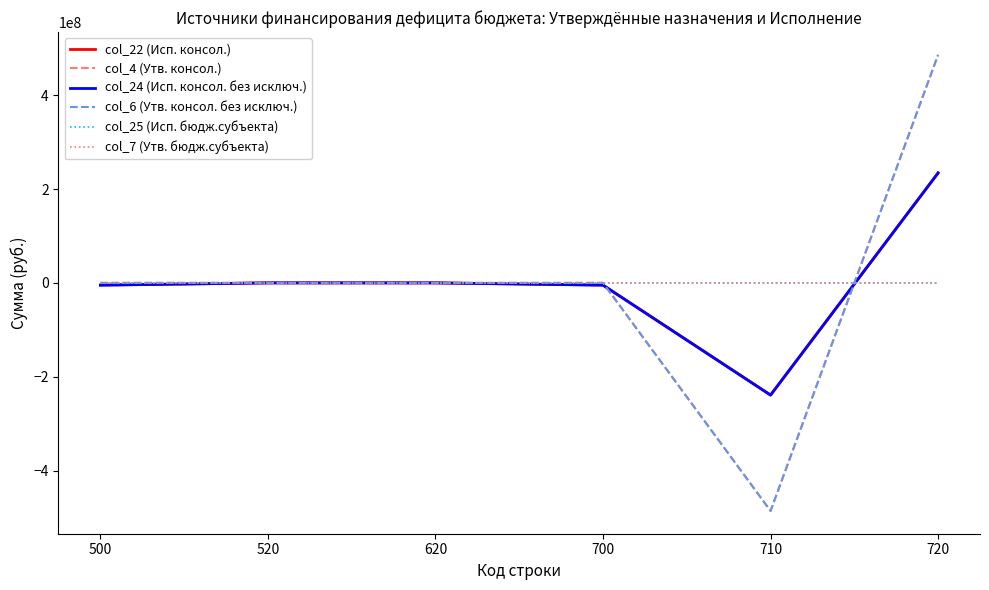

Does the chart display data point markers on the line(s)?

No